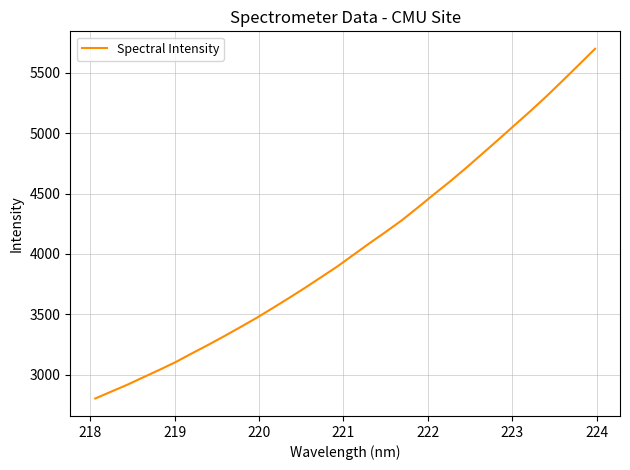

What is the maximum value shown in the chart?

5697.1